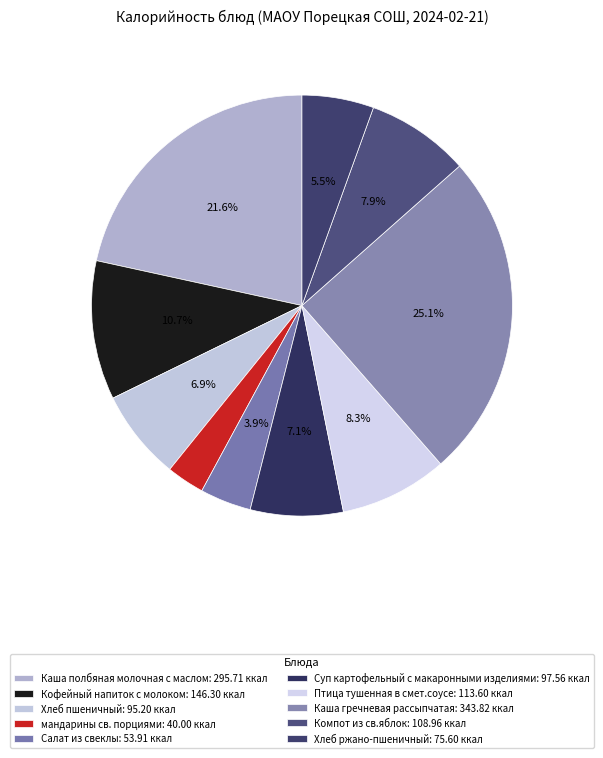

Which slice is the largest?

Каша гречневая рассыпчатая